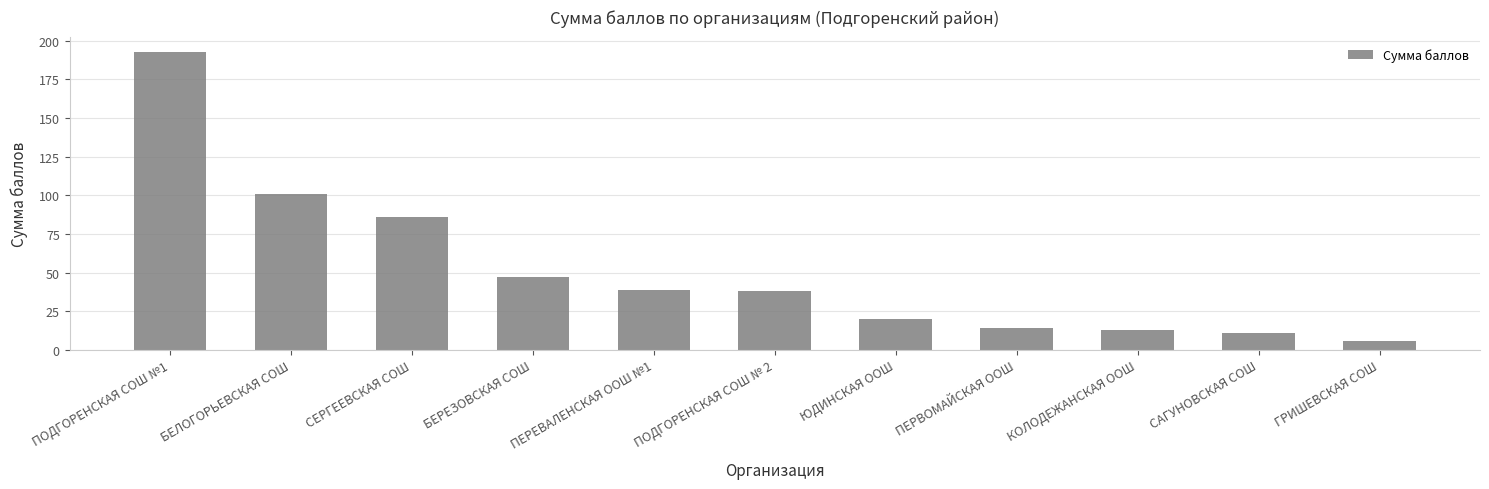

What is the difference between the second highest and second lowest values?

90